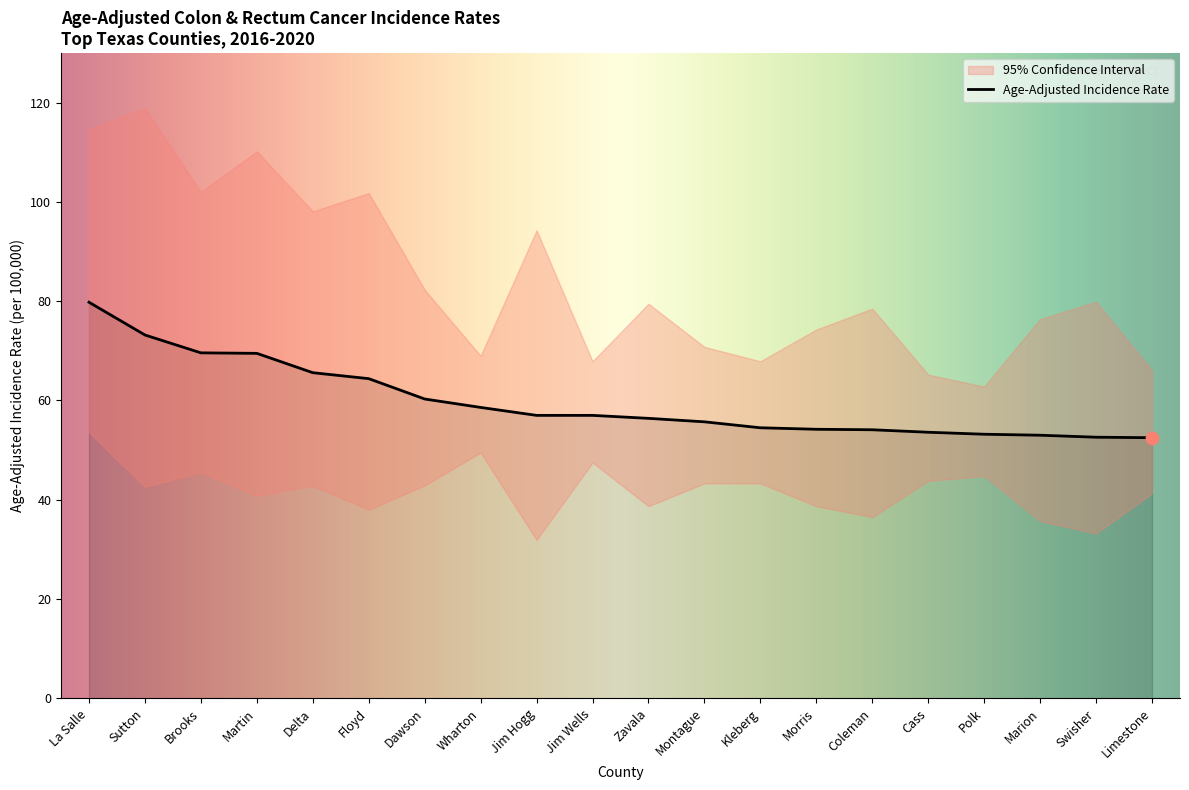

Which series has the largest total across all categories?

Upper 95% CI